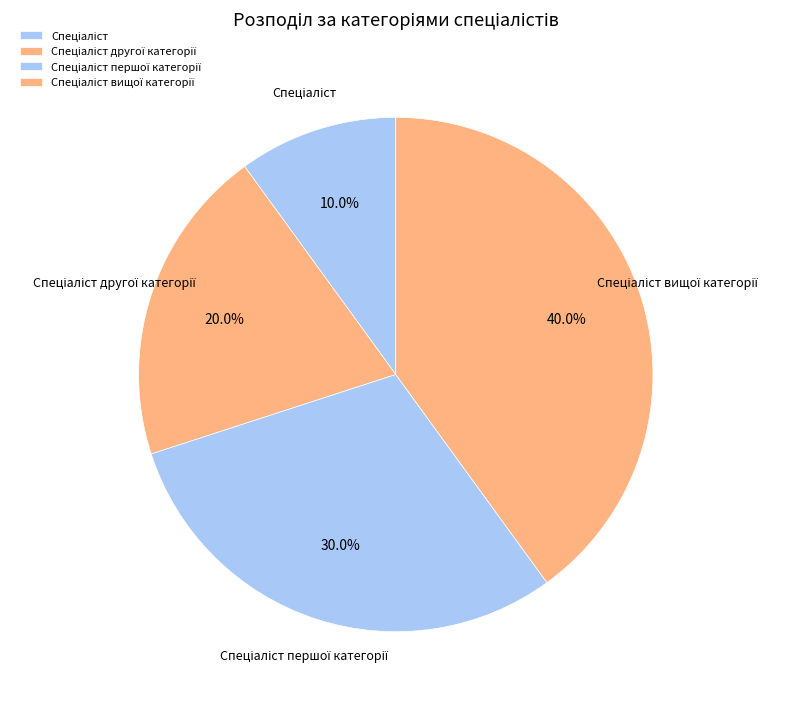

Does Спеціаліст represent more than half of the total?

No